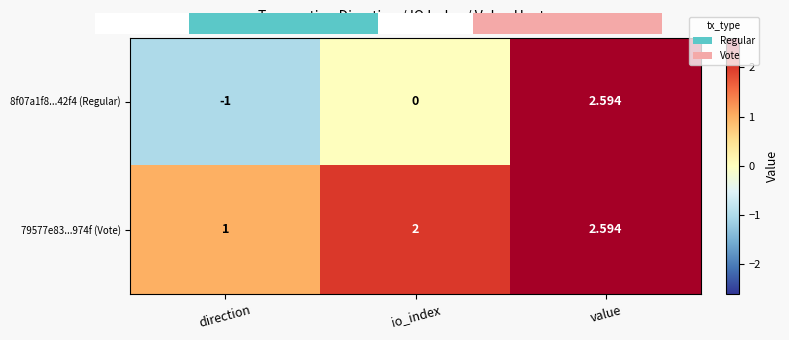

What is the difference between the maximum and minimum values in the 8f07a1f8...42f4 (Regular) series?

3.6